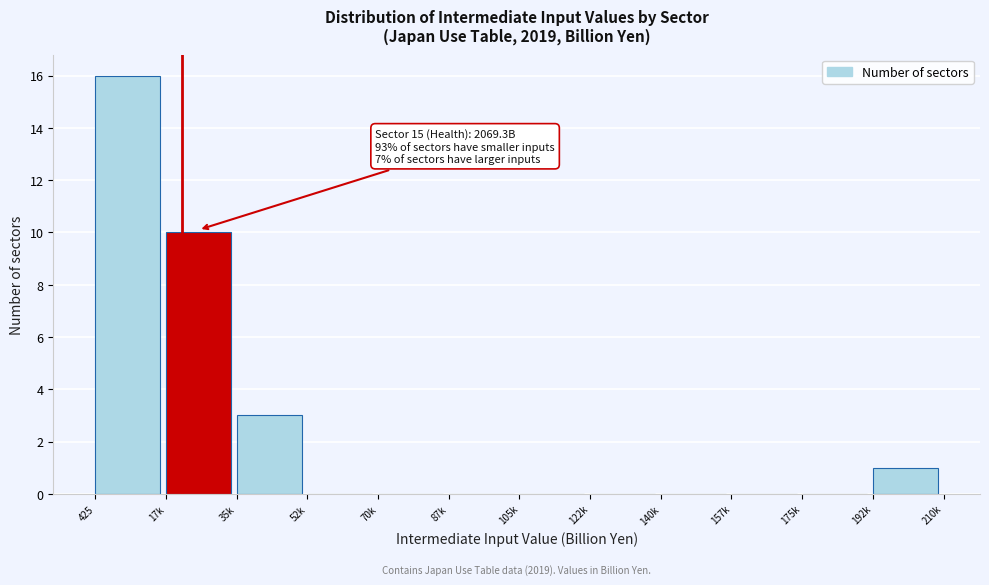

Reading left to right, list all the values displayed in this chart.

425=16	17k=10	35k=3	52k=0	70k=0	87k=0	105k=0	122k=0	140k=0	157k=0	175k=0	192k=1